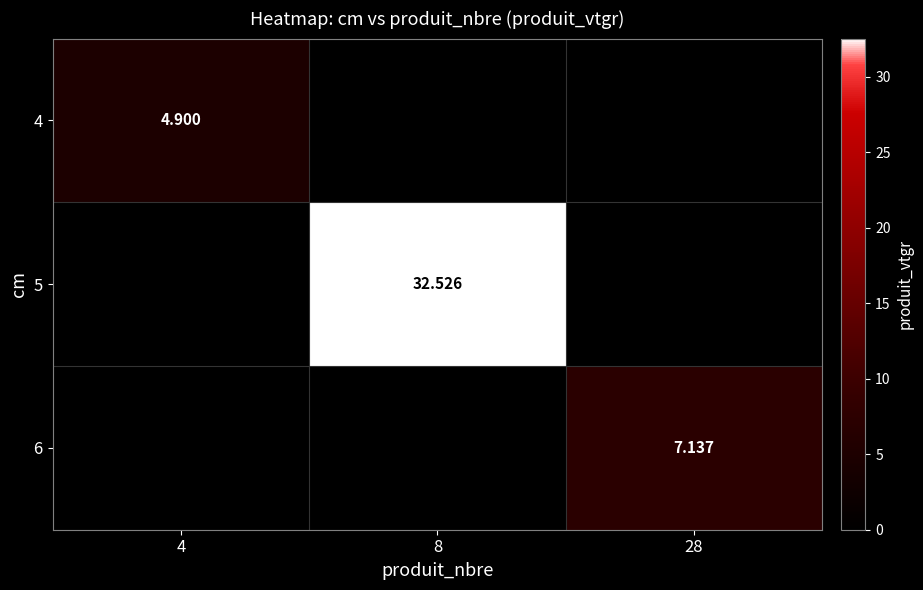

How many values in 5 are above zero?

1